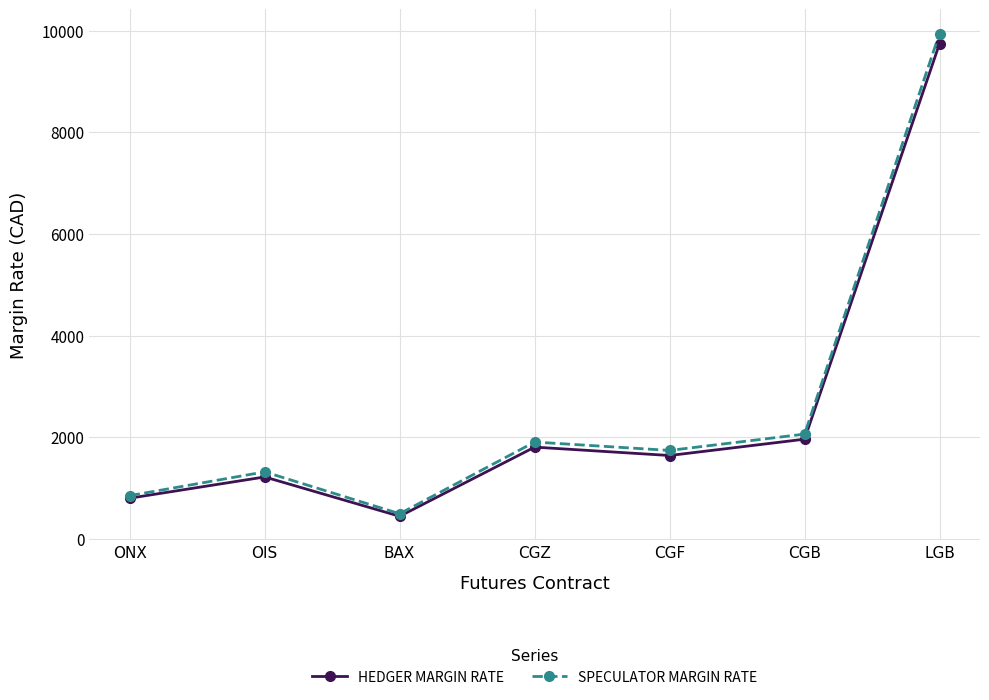

At which category does HEDGER MARGIN RATE reach its first local peak?

OIS